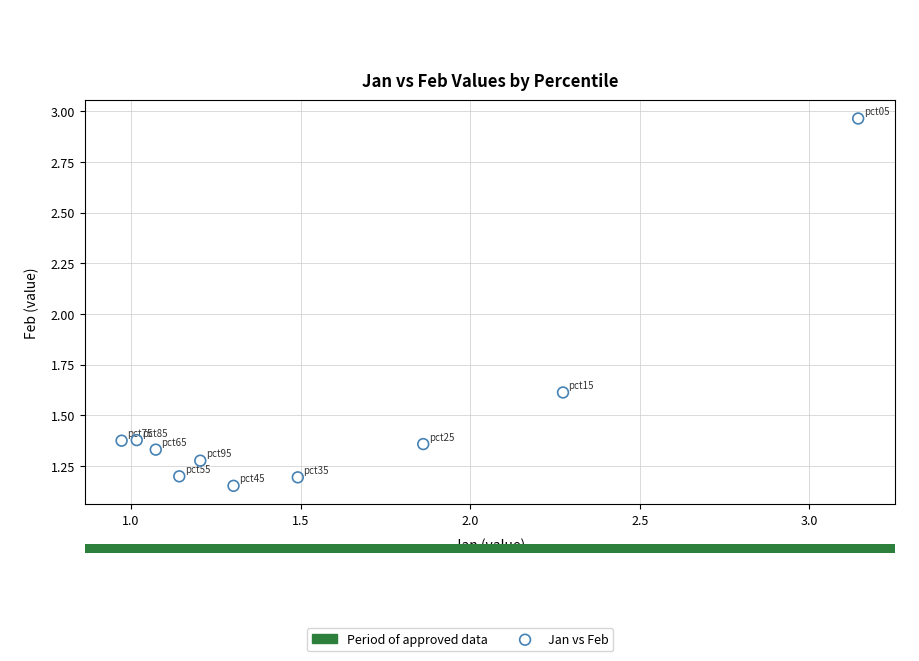

What Y value in the scatter plot is closest to 2?

1.6